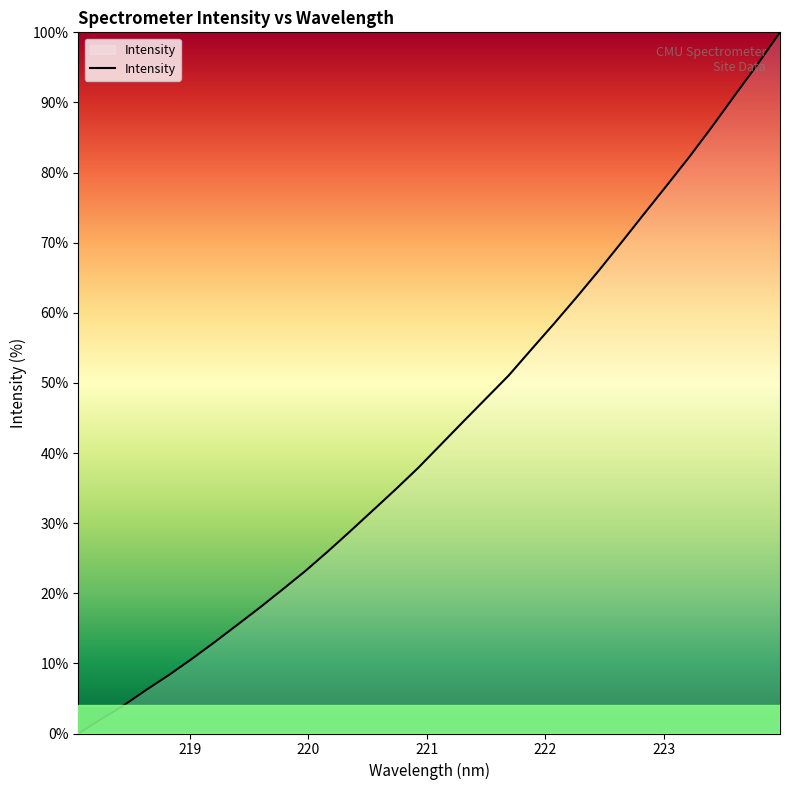

What is the greatest value displayed?

100.0